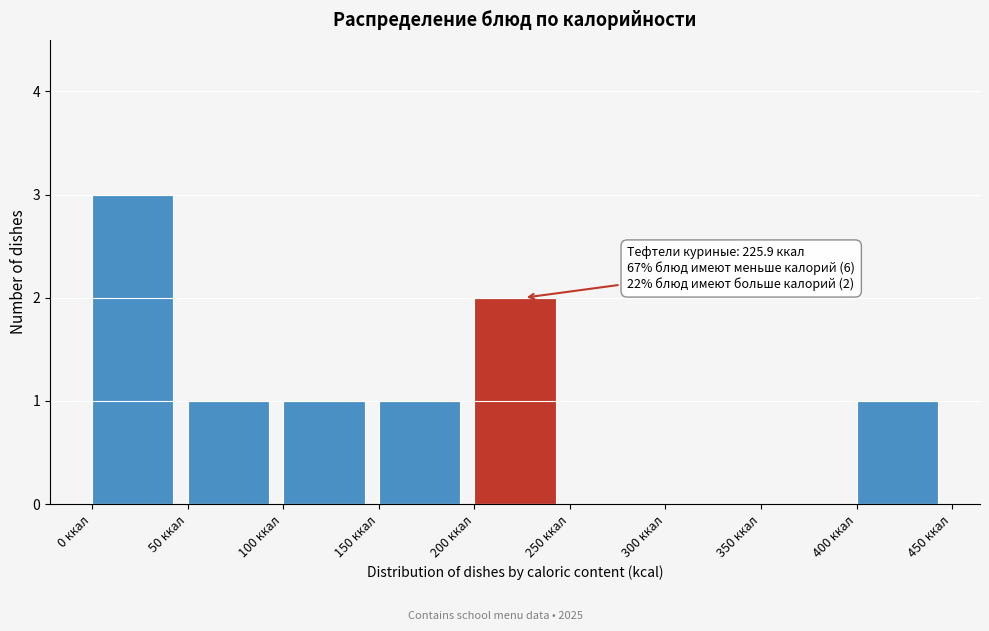

Over which range of the x-axis is the bar tallest?

0 to 50